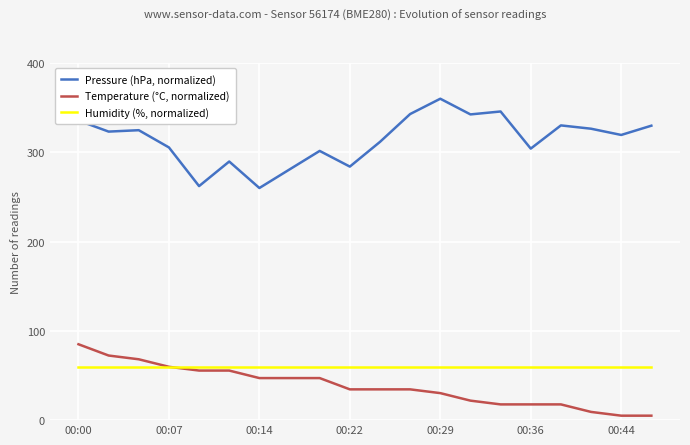

Which series has the largest total across all categories?

Pressure (hPa, normalized)